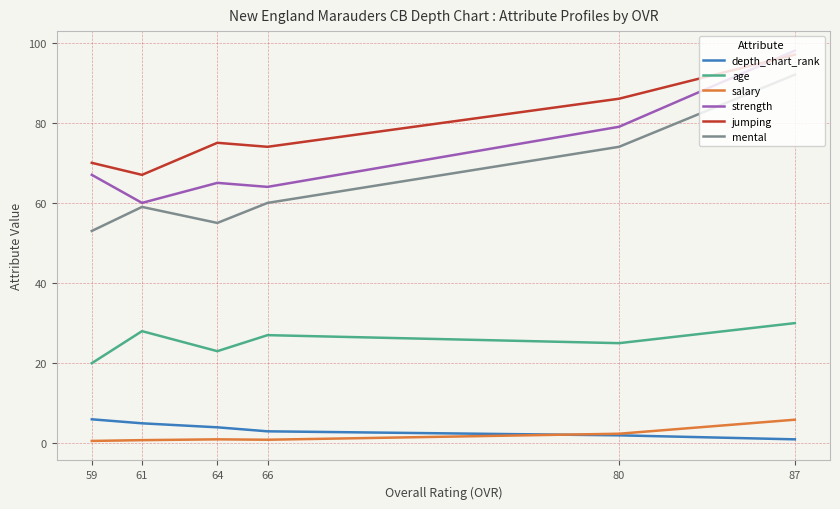

Which has a higher value, 80 or 61?

61